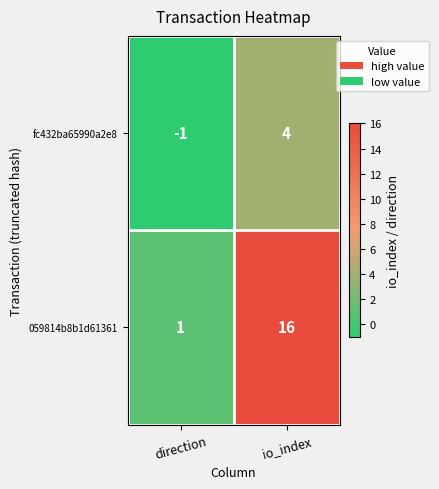

What is the maximum value shown in the chart?

16